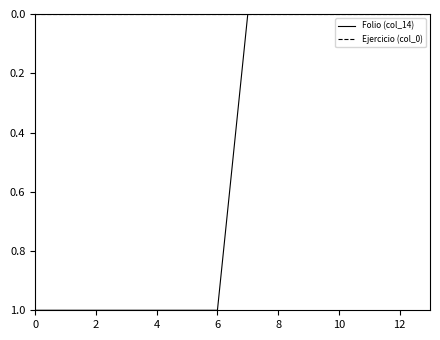

Which series has the largest range (max minus min)?

Folio (col_14)